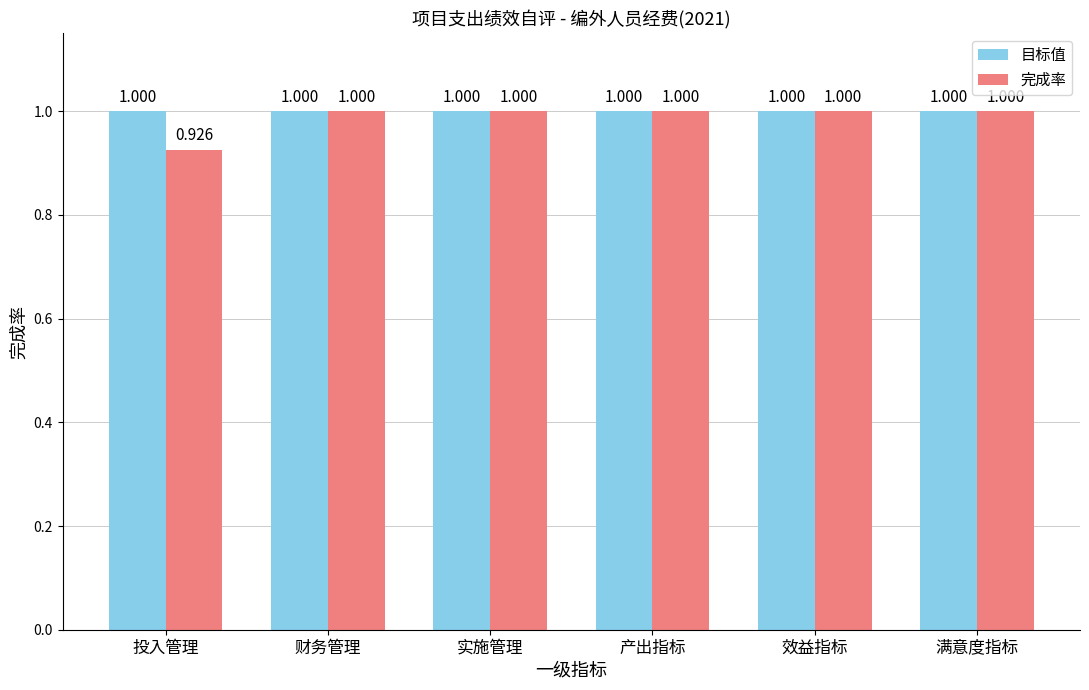

The 完成率 series shows 0.3 at 满意度指标. True or false?

False